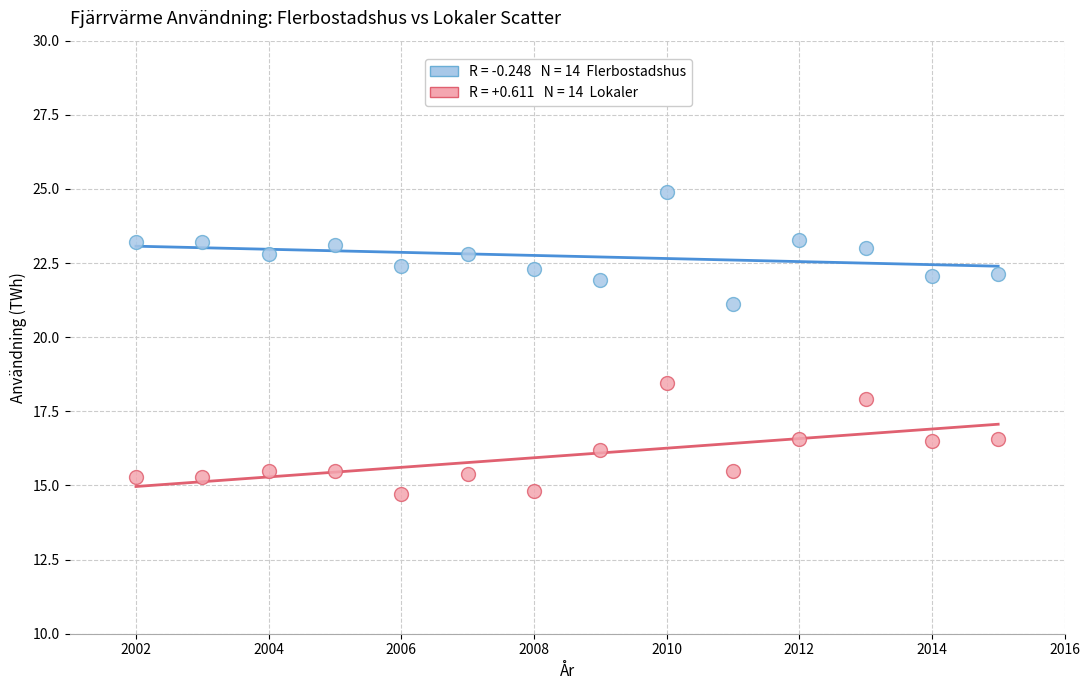

Across all data points, what is the range of X values (max minus min)?

13.0